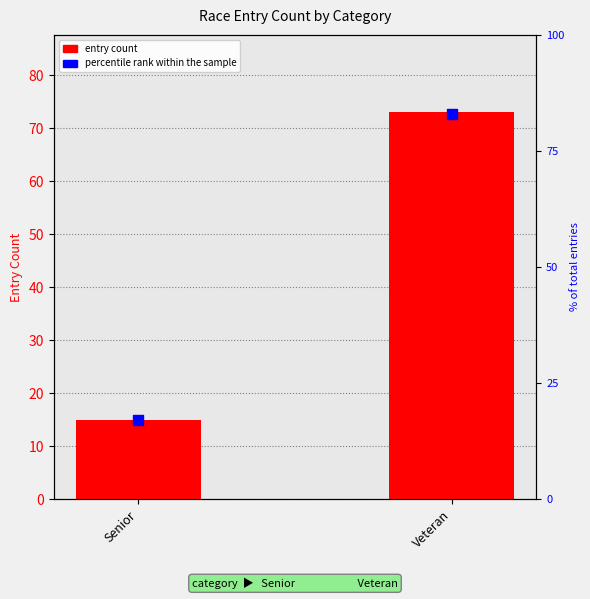

Is the value of percentile rank within the sample at Senior greater than the value of entry count at Veteran?

No